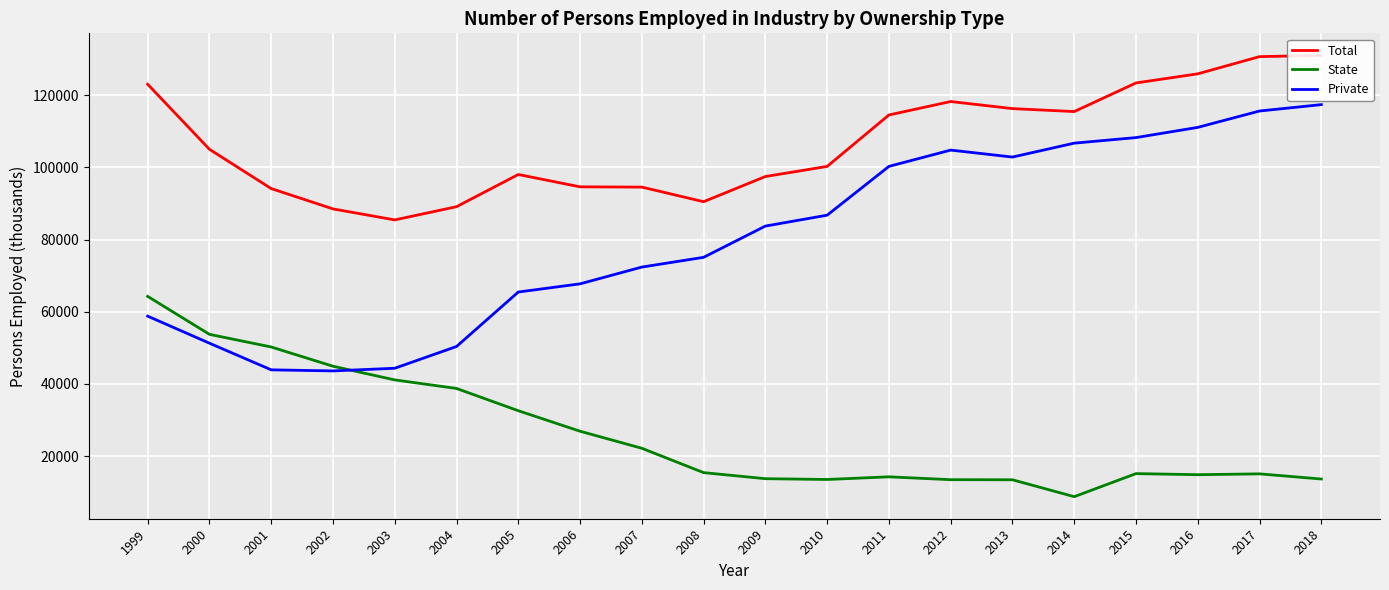

Rank the categories by Private value from highest to lowest.

2018, 2017, 2016, 2015, 2014, 2012, 2013, 2011, 2010, 2009, 2008, 2007, 2006, 2005, 1999, 2000, 2004, 2003, 2001, 2002